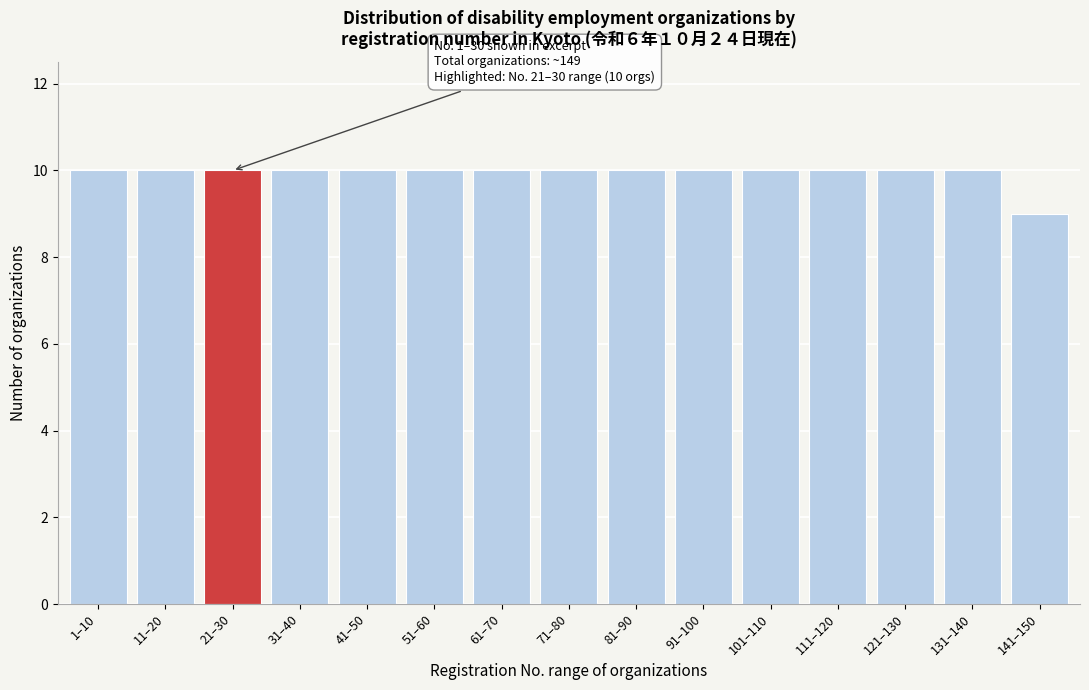

Reading left to right, extract all data points from this chart.

10	10	10	10	10	10	10	10	10	10	10	10	10	10	9